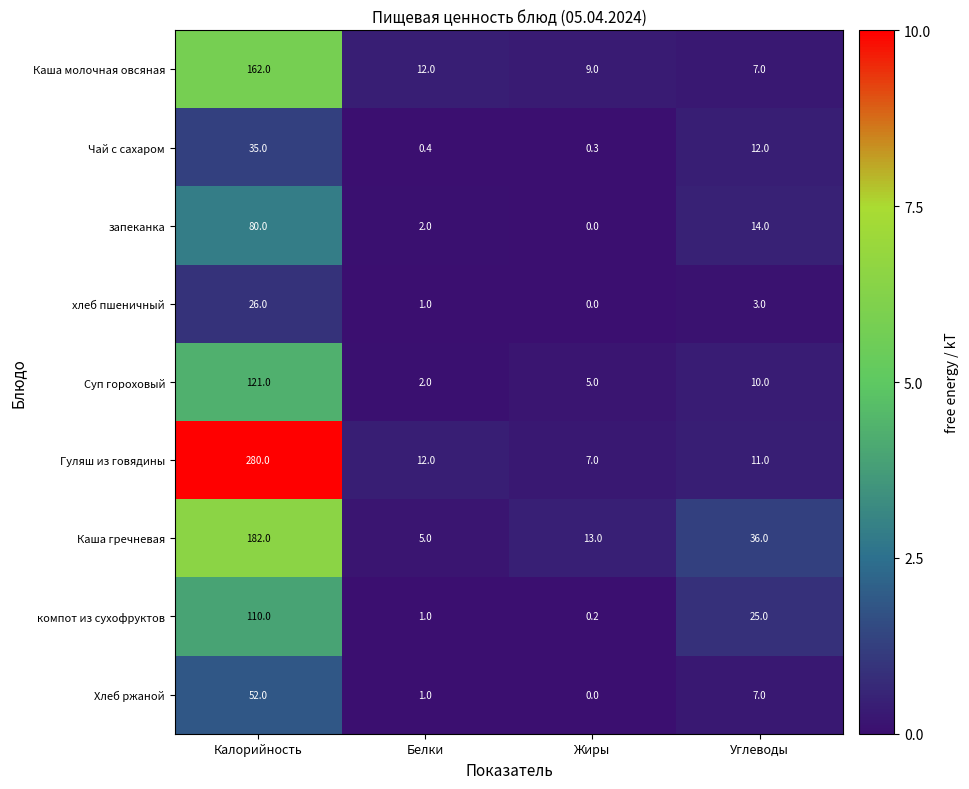

List the series in order of their peak value, highest first.

Гуляш из говядины, Каша гречневая, Каша молочная овсяная, Суп гороховый, компот из сухофруктов, запеканка, Хлеб ржаной, Чай с сахаром, хлеб пшеничный